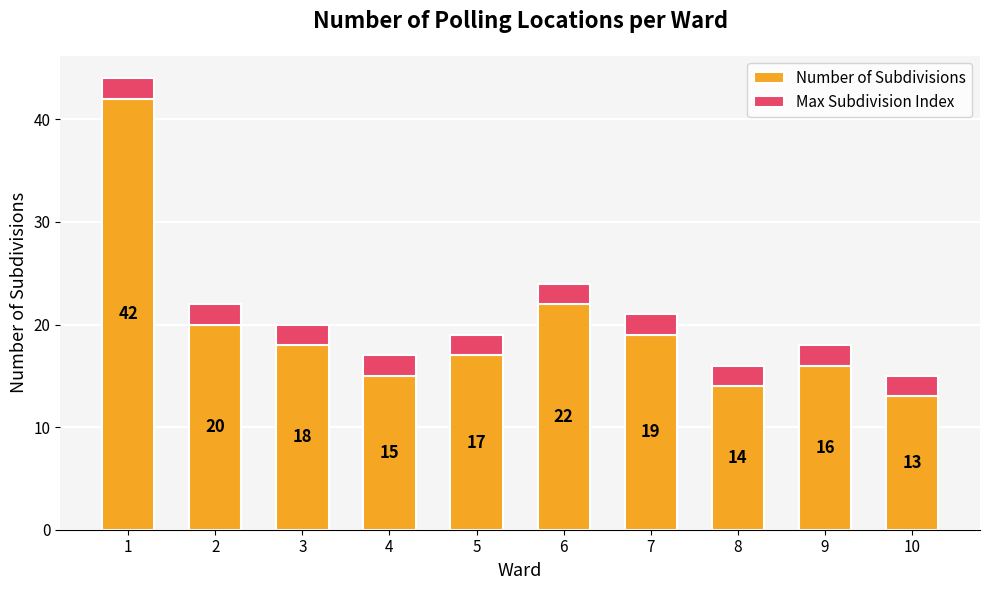

Is it true that Number of Subdivisions equals 22 at 6?

True